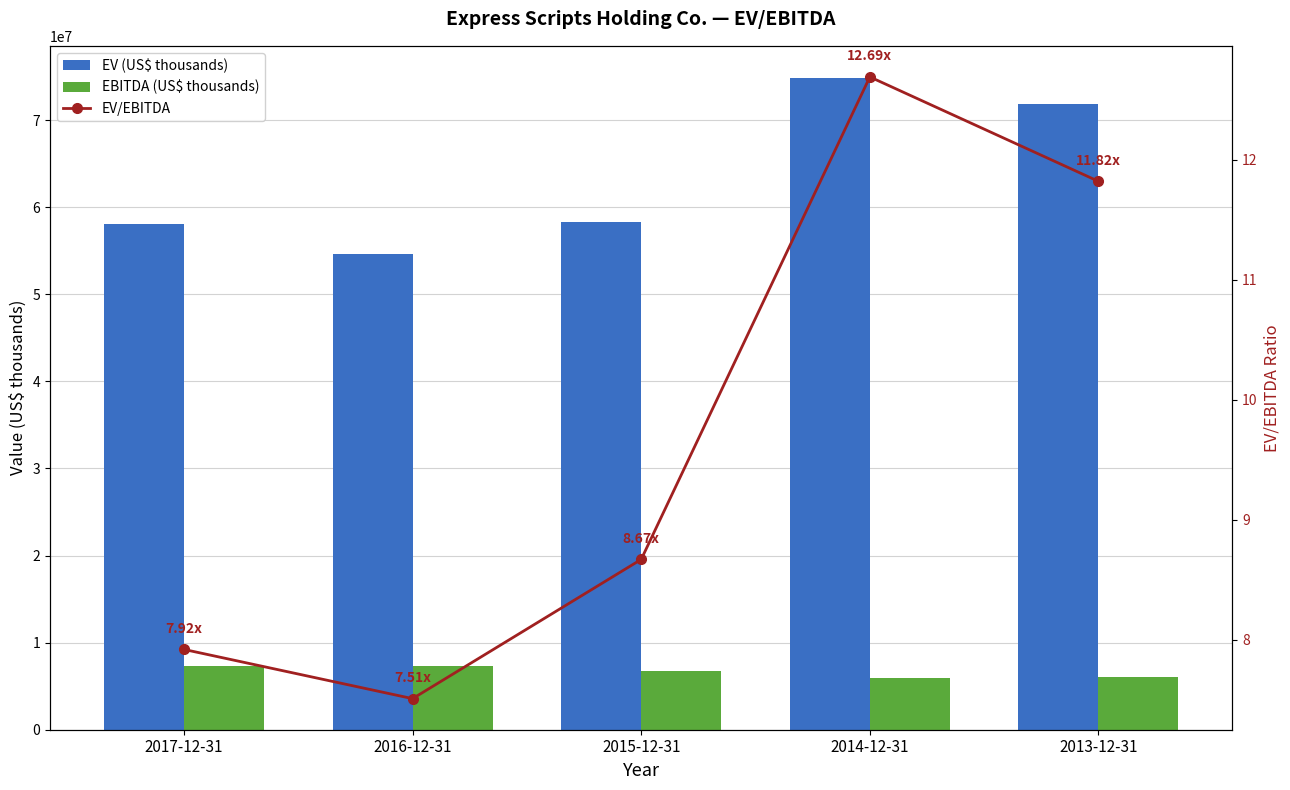

Where is EV (US$ thousands) nearest to the value 64728489?

2015-12-31